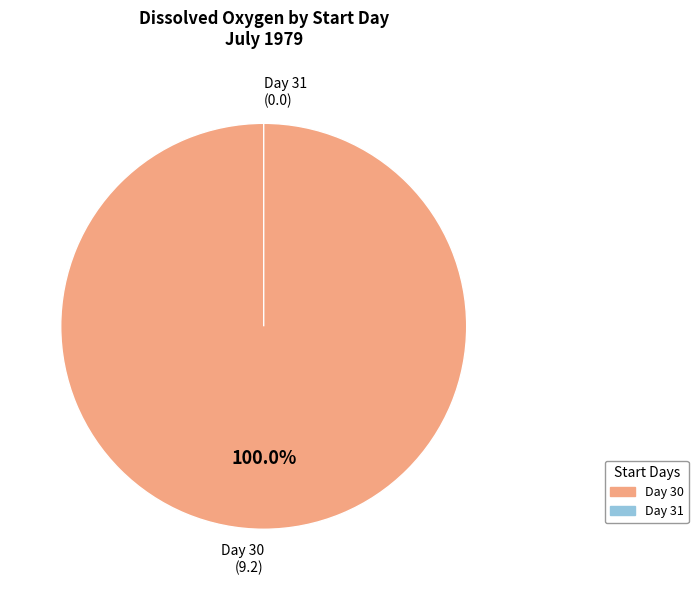

Is the sum of 30 and 31 greater than half?

Yes